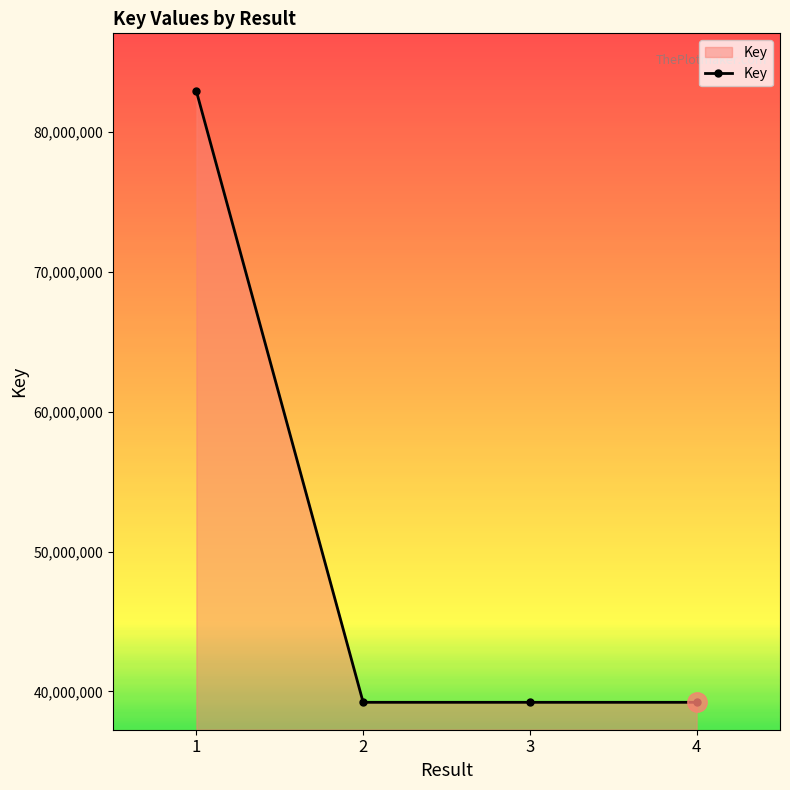

What is the difference between the values at 1 and 3?

43713095